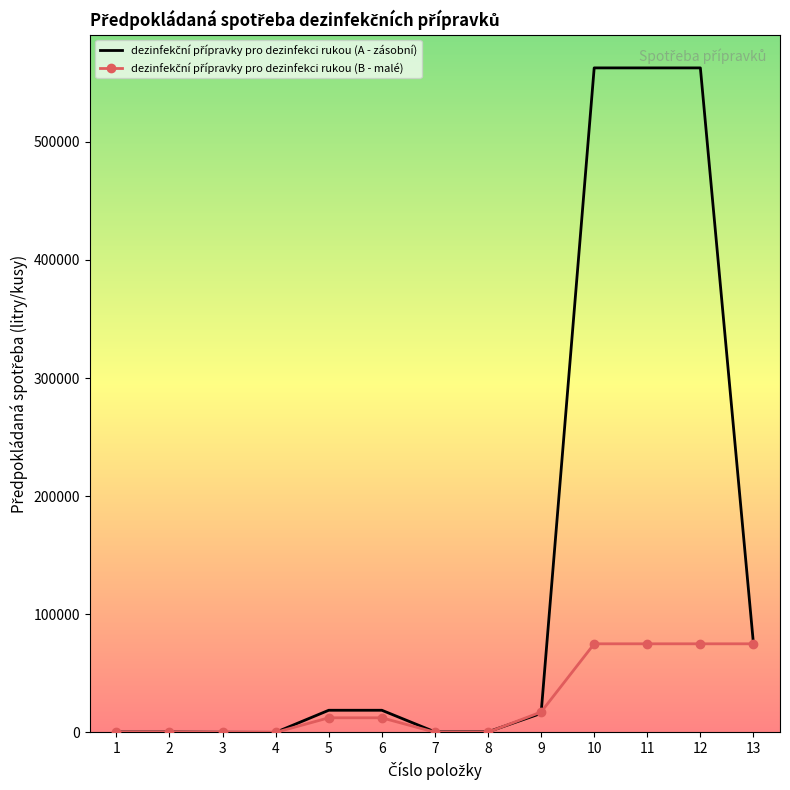

Rank the categories by dezinfekční přípravky pro dezinfekci rukou (B - malé) value from lowest to highest.

4, 3, 7, 8, 1, 2, 5, 6, 9, 10, 11, 12, 13